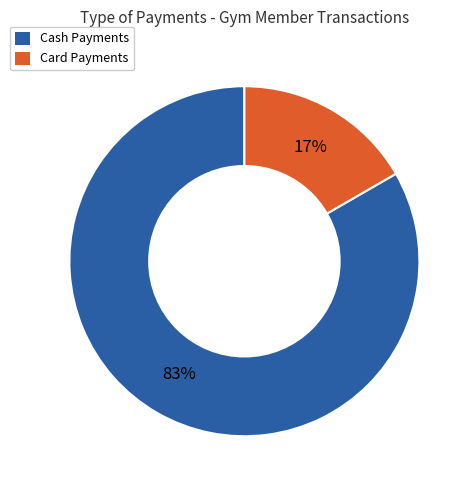

Is it true that Cash Payments is 83% of the pie?

True